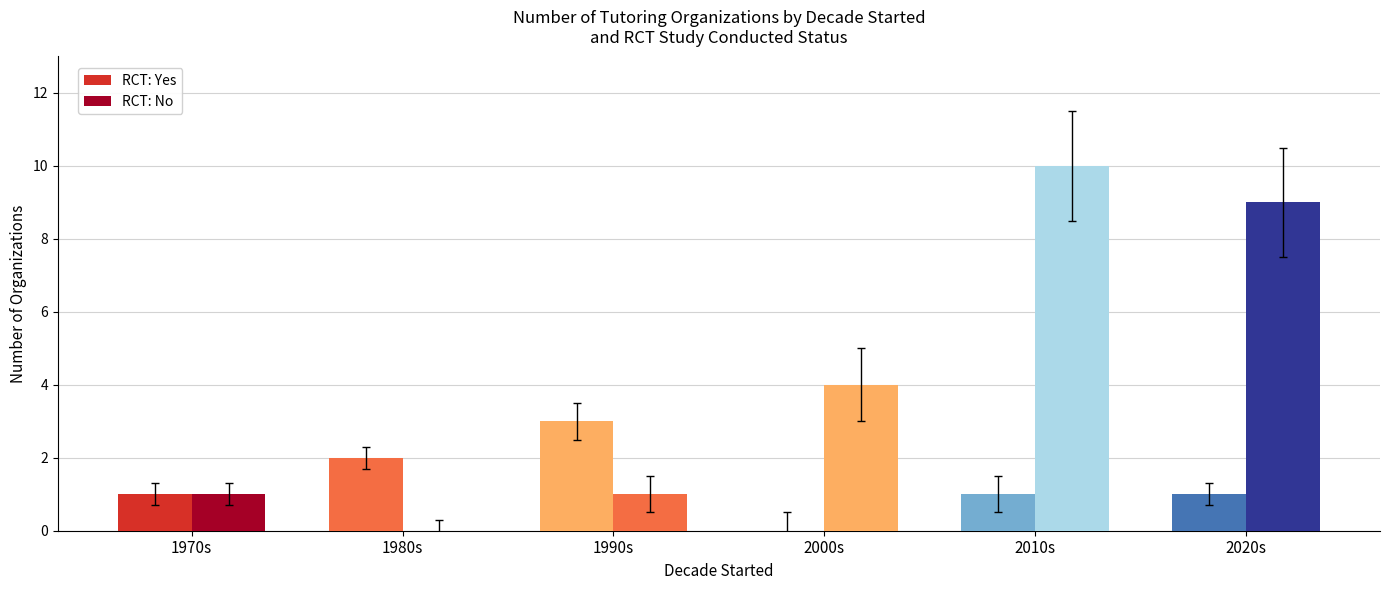

Where does the RCT: Yes series first go above 1?

1980s